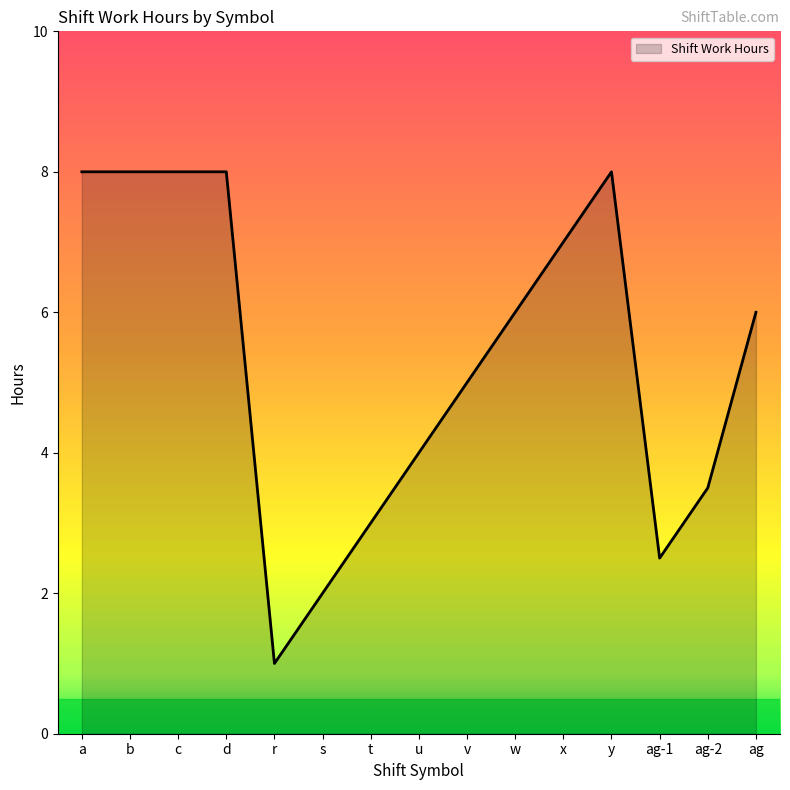

Is it true that the value at d is 8.0?

True